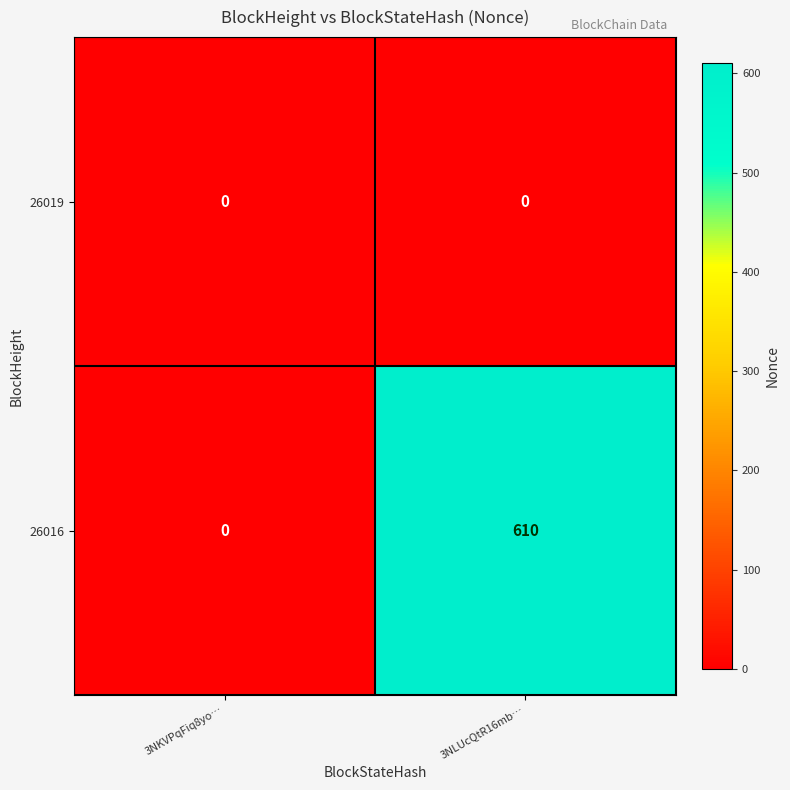

Reading left to right, transcribe all the data shown in this chart.

26019: 0	0
26016: 0	610